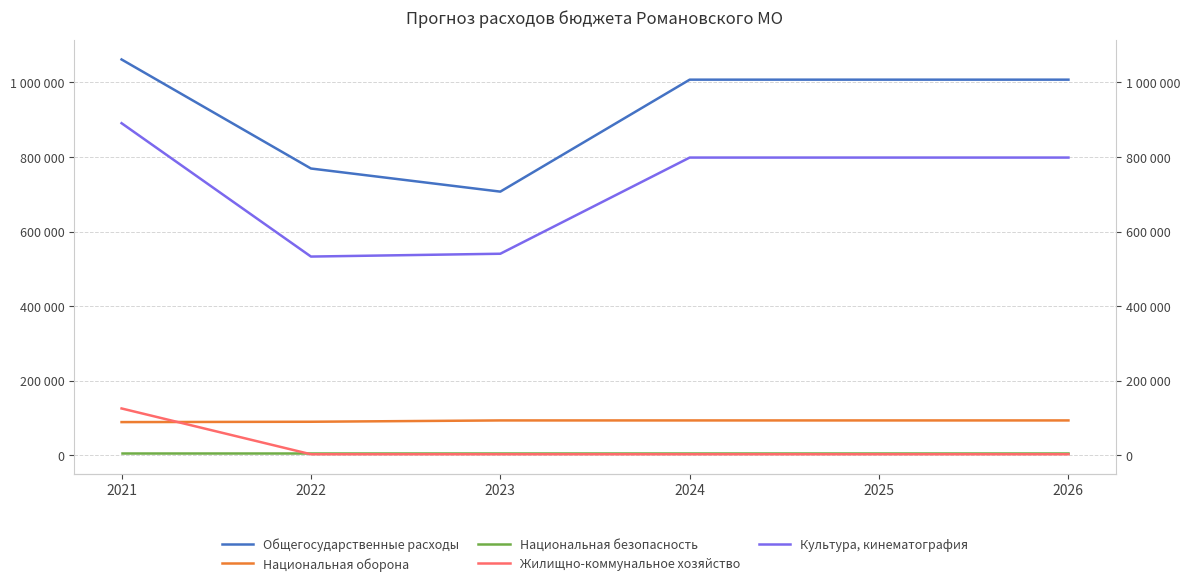

Is it true that Национальная безопасность equals 2073 at 2021?

False